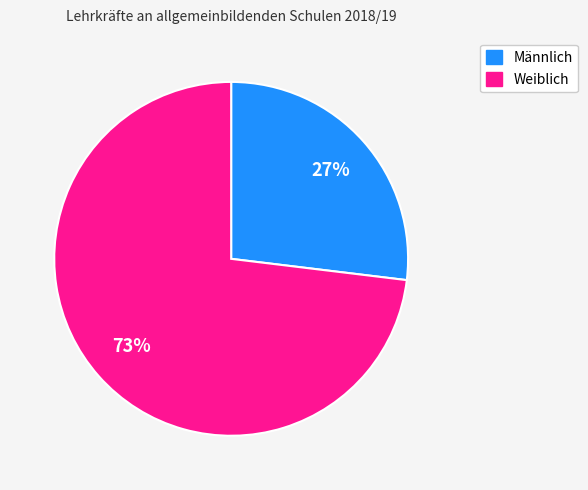

Which category has the smallest portion of the pie?

Männlich